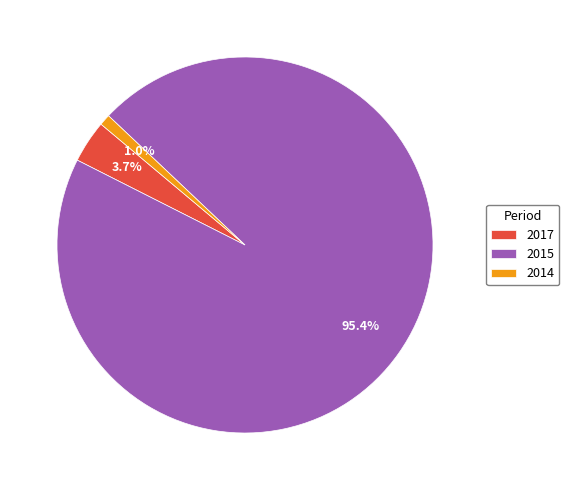

Which slice is the largest?

2015